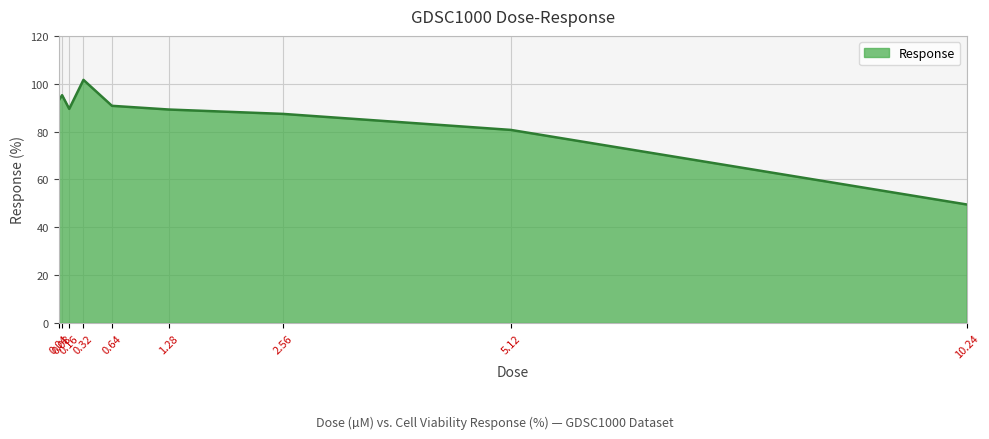

What position from the right is 0.04?

9